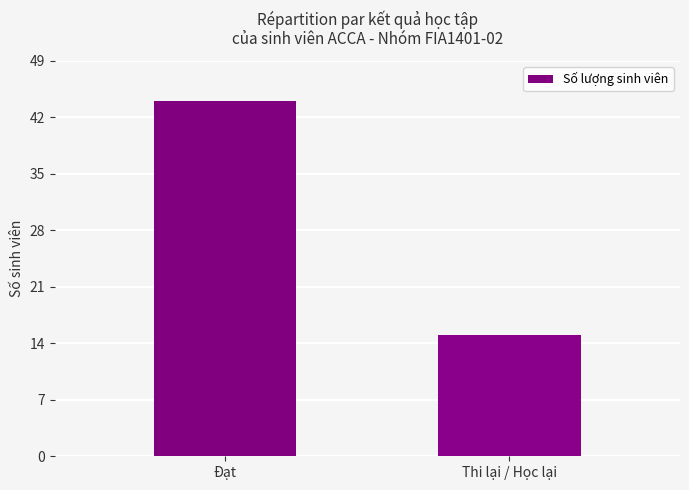

The chart shows a value of 8 at Thi lại / Học lại. True or false?

False